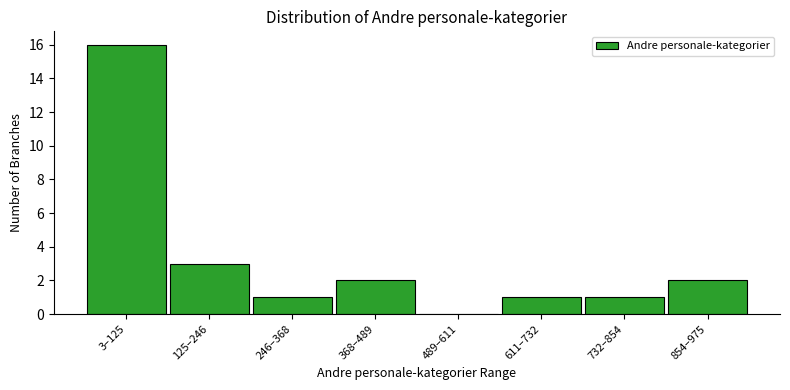

Reading left to right, what are all the values shown in this chart?

3–125=16	125–246=3	246–368=1	368–489=2	489–611=0	611–732=1	732–854=1	854–975=2